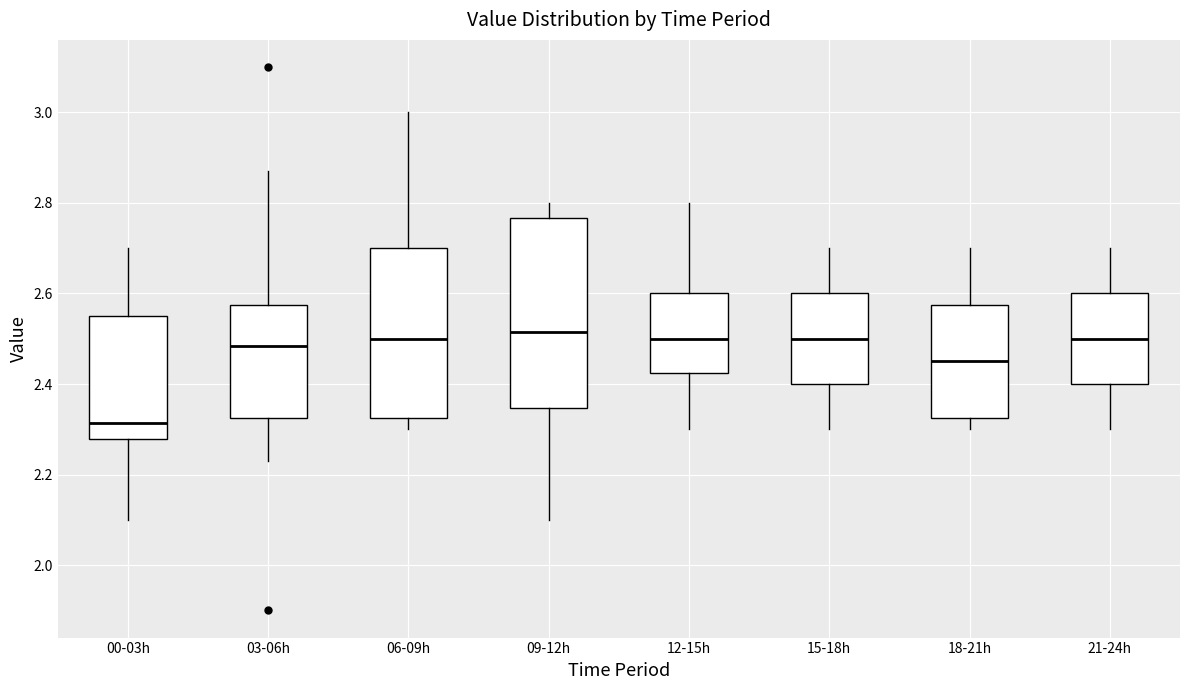

Reading left to right, read every box against the y-axis: the position of its median line, the range the box covers, and the ends of its whiskers. The values are not printed on the chart, so give them approximately, as read against the axis.

00-03h: median 2.32, box 2.28 to 2.56, whiskers 2.10 to 2.70
03-06h: median 2.48, box 2.32 to 2.58, whiskers 2.24 to 2.88
06-09h: median 2.50, box 2.32 to 2.70, whiskers 2.30 to 3.00
09-12h: median 2.52, box 2.34 to 2.76, whiskers 2.10 to 2.80
12-15h: median 2.50, box 2.42 to 2.60, whiskers 2.30 to 2.80
15-18h: median 2.50, box 2.40 to 2.60, whiskers 2.30 to 2.70
18-21h: median 2.46, box 2.32 to 2.58, whiskers 2.30 to 2.70
21-24h: median 2.50, box 2.40 to 2.60, whiskers 2.30 to 2.70